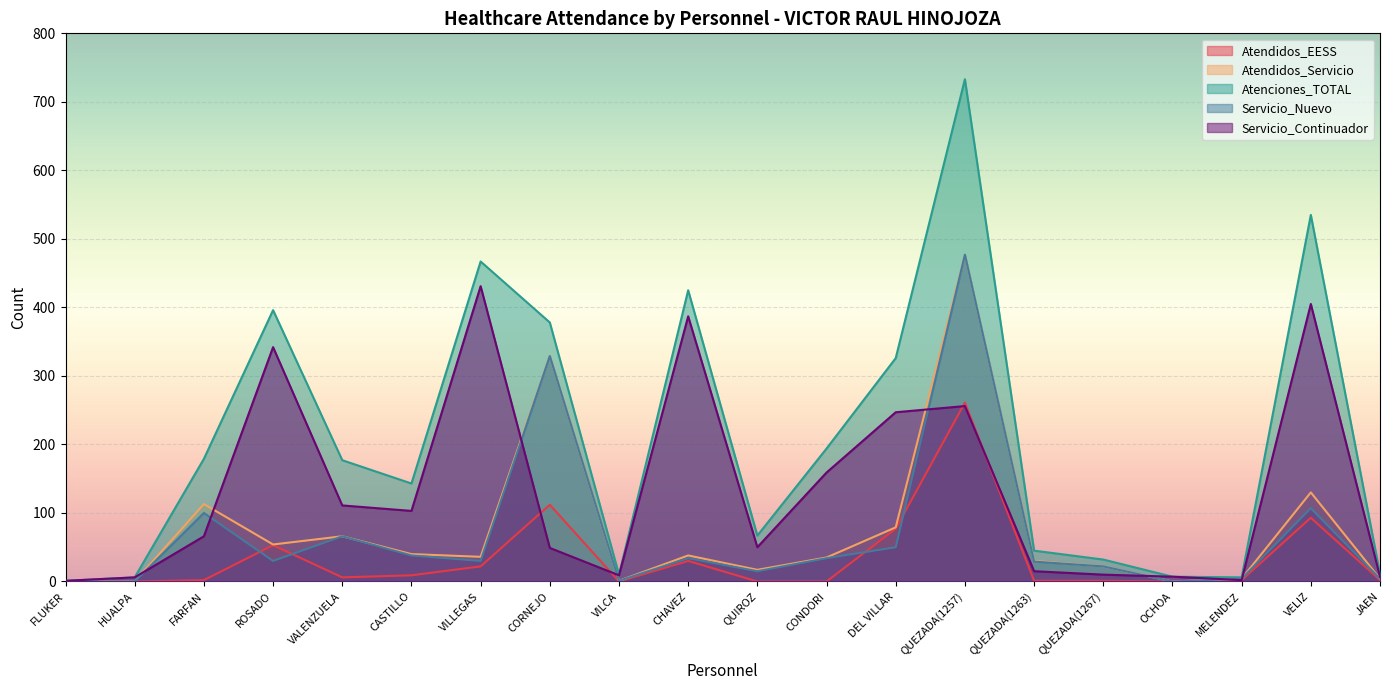

True or false: Atendidos_EESS and Atendidos_Servicio cross at least once.

False